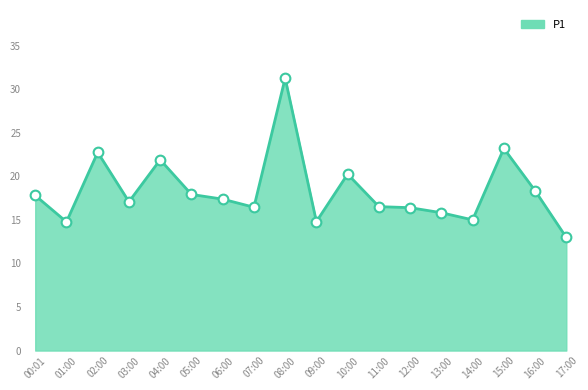

What is the ratio of the value at 04:00 to the value at 00:01?

1.2